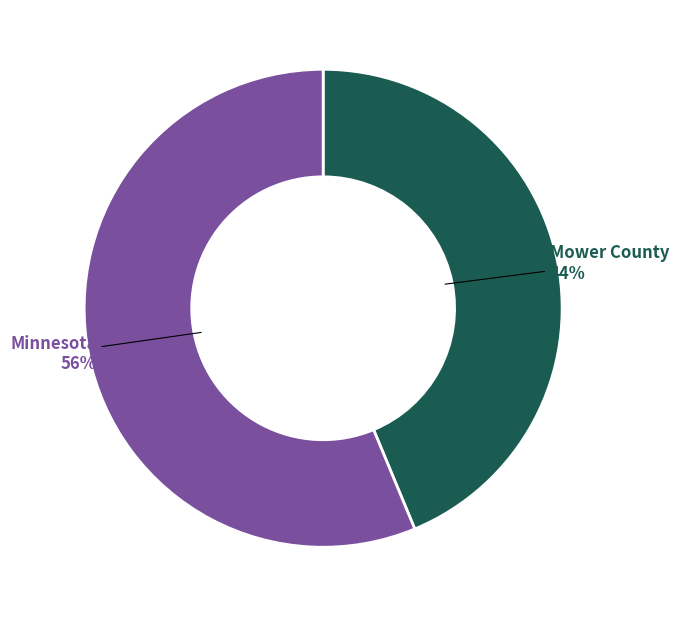

Rank the categories by value from lowest to highest.

Mower County, Minnesota